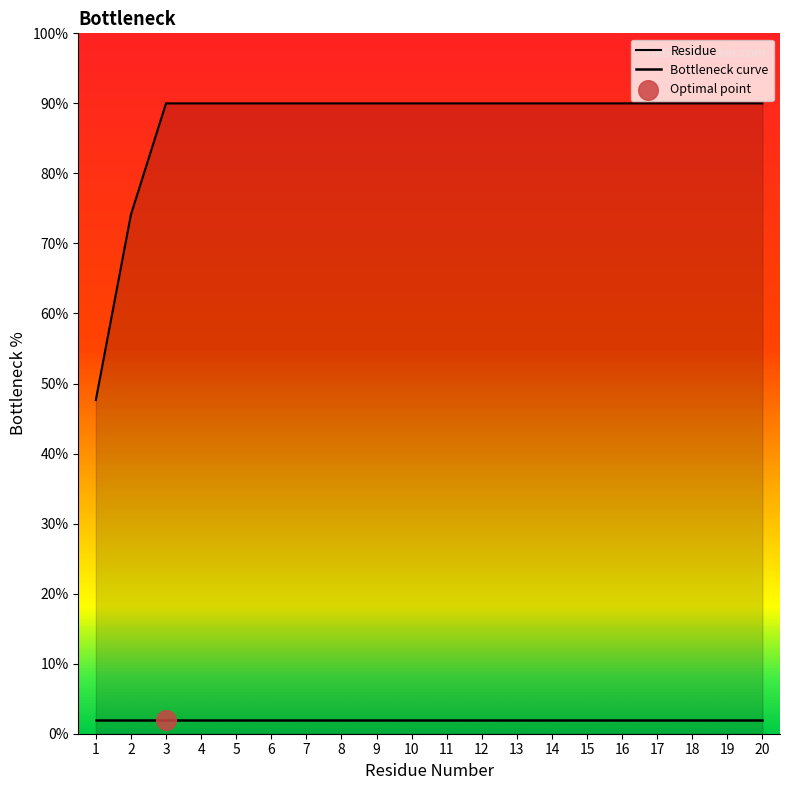

What is the change in value from 2 to 15?

+15.9